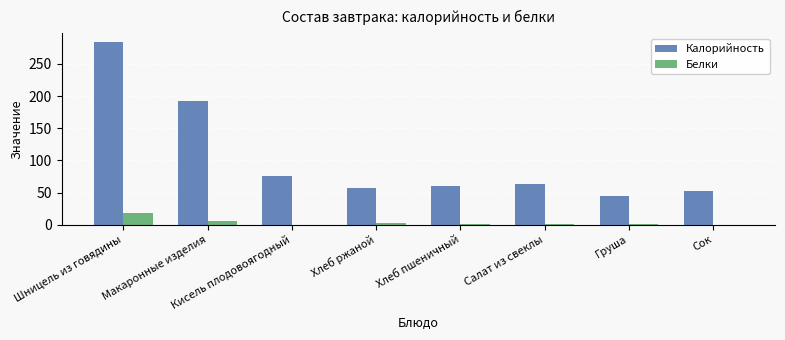

Are the bars grouped side by side (vs. stacked)?

Yes